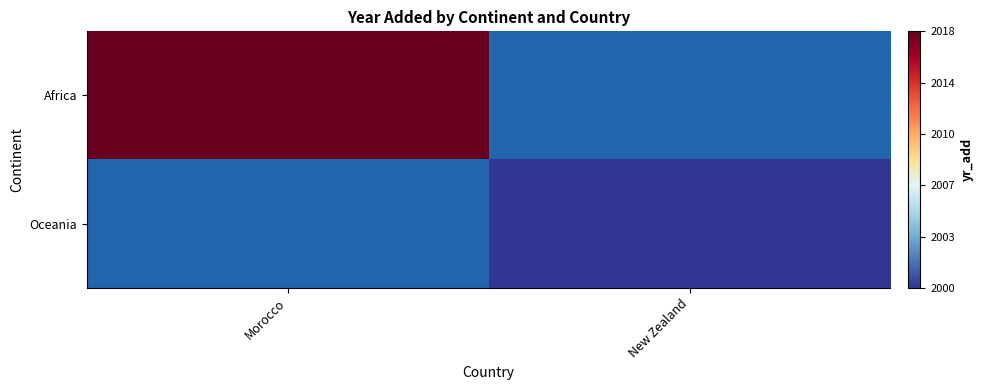

At which category does the chart reach its minimum across all series?

New Zealand